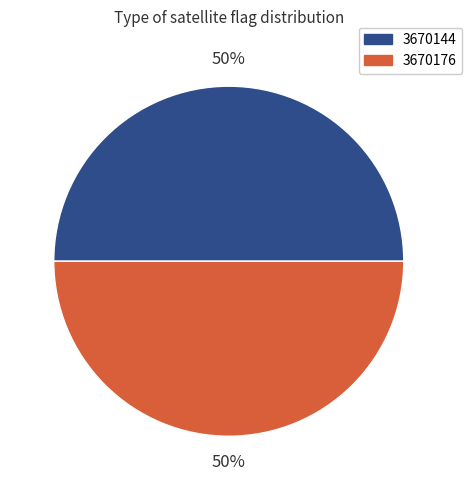

To the nearest percent, what portion does 3670176 represent?

50%